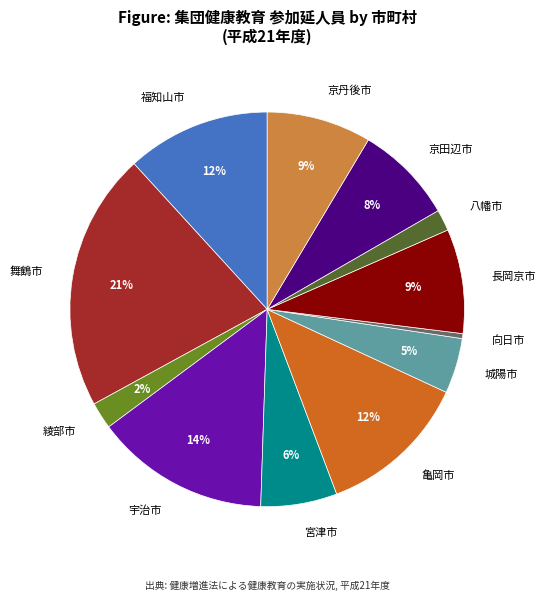

Is 八幡市 the majority of the pie?

No